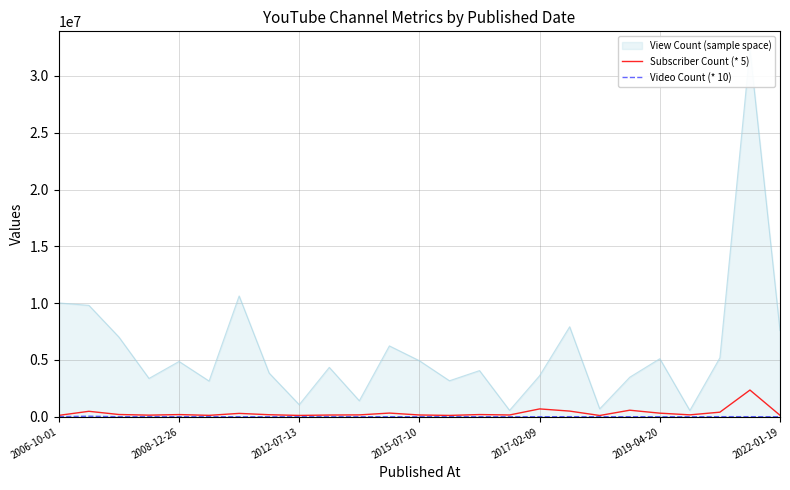

What is the difference between the Video Count (* 10) values at 17 and 20?

6300